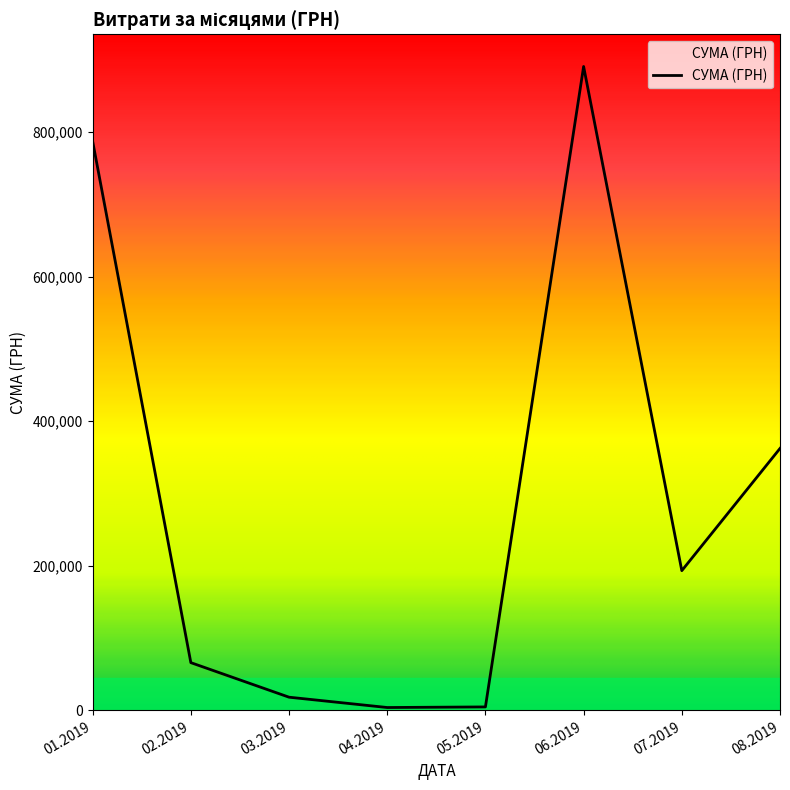

What is the ratio of the value at 07.2019 to the value at 08.2019?

0.5